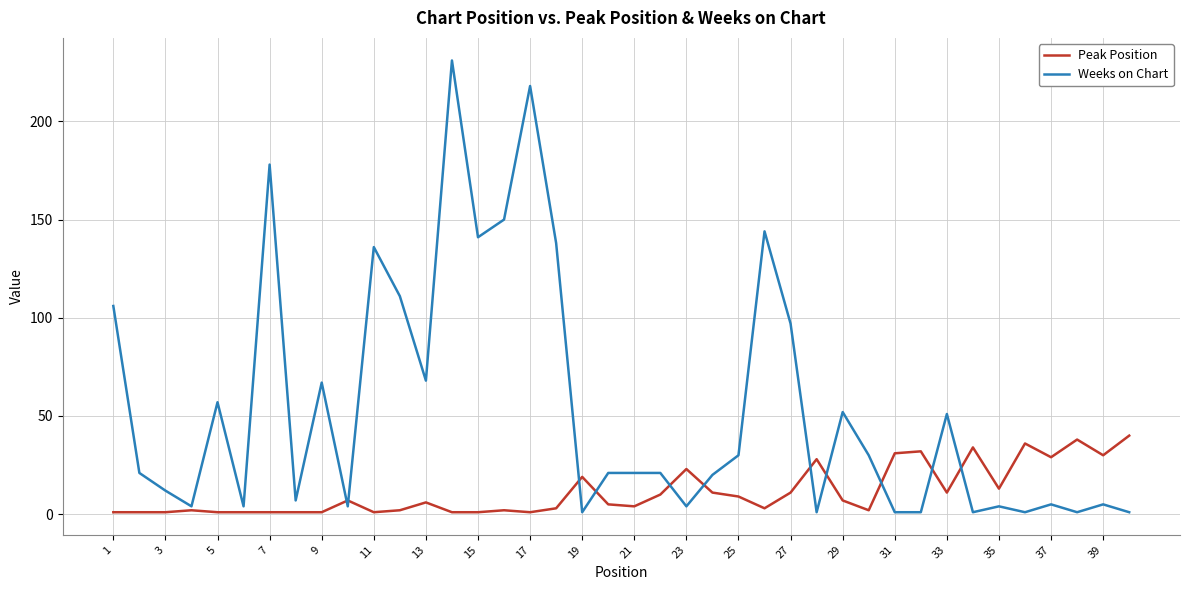

What is the greatest value displayed?

231